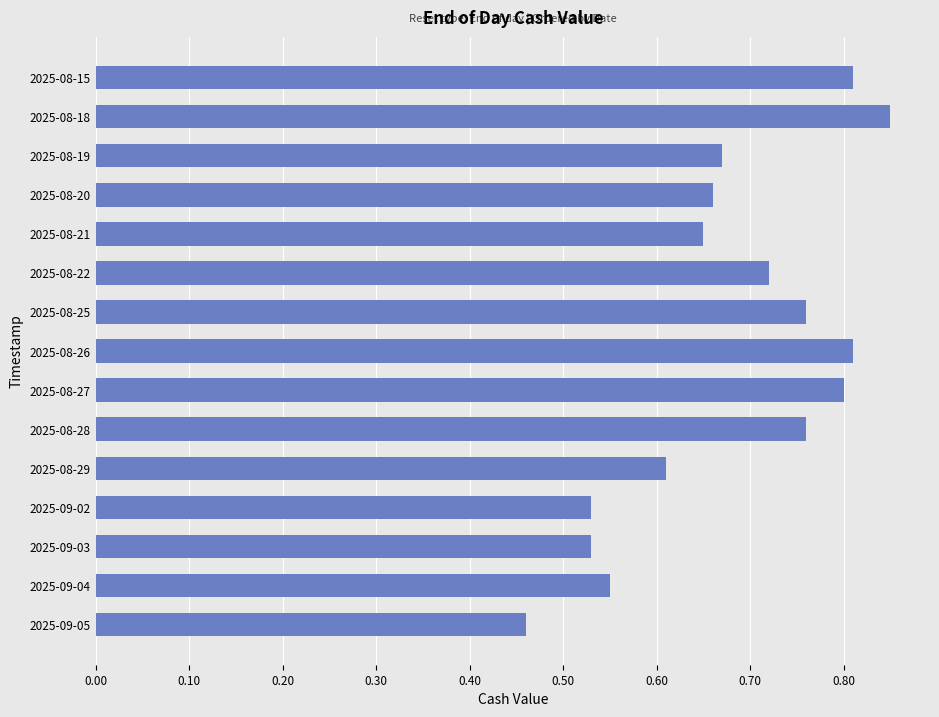

Which has a higher value, 2025-08-26 or 2025-08-20?

2025-08-26